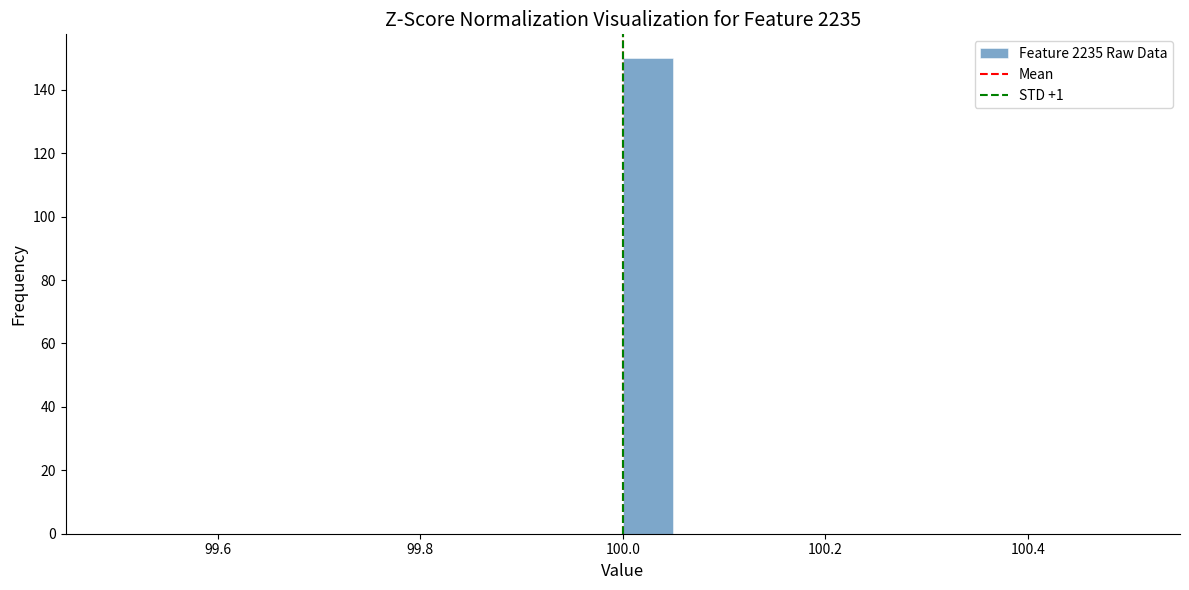

Read against the x-axis, roughly where is the centre of the tallest bar?

100.02